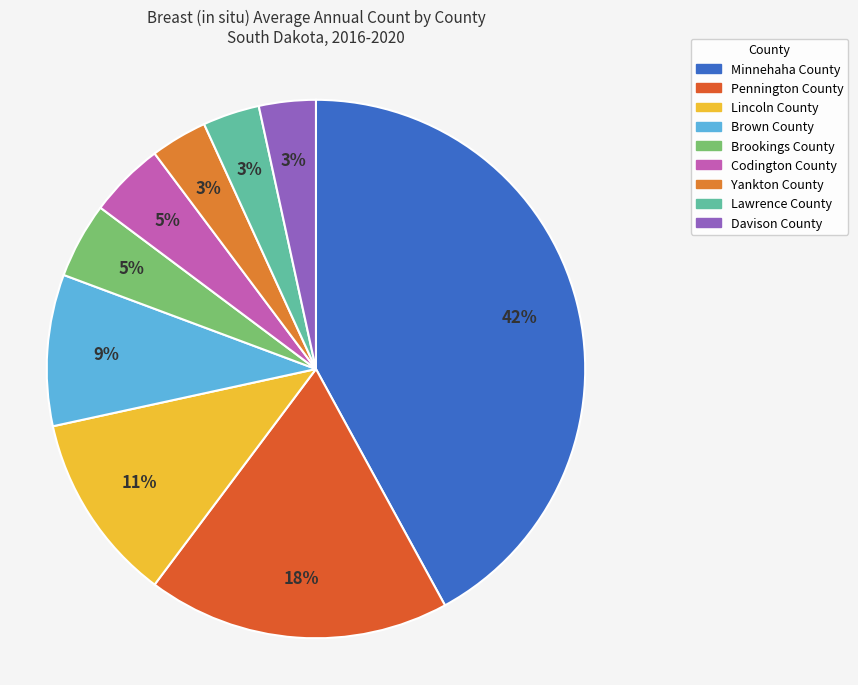

Rank the categories by value from lowest to highest.

Yankton County, Lawrence County, Davison County, Brookings County, Codington County, Brown County, Lincoln County, Pennington County, Minnehaha County